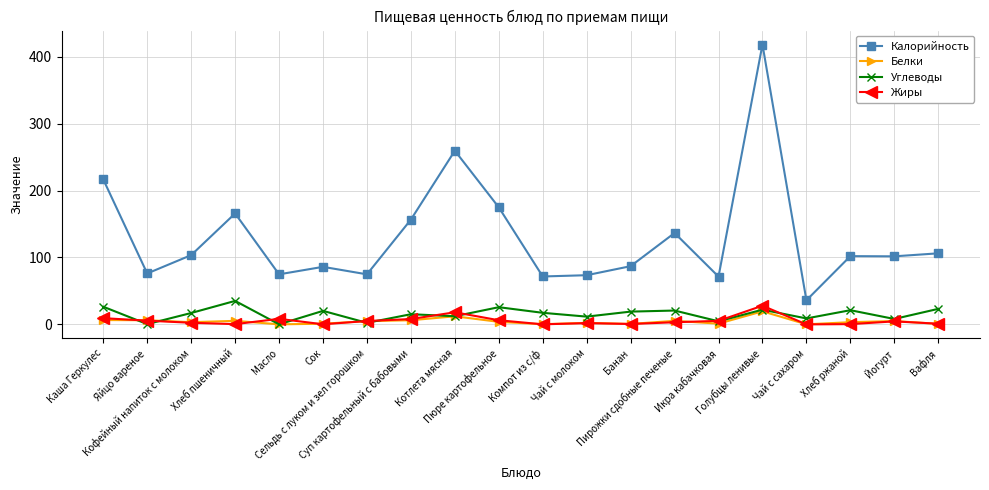

True or false: Калорийность and Углеводы cross at least once.

False